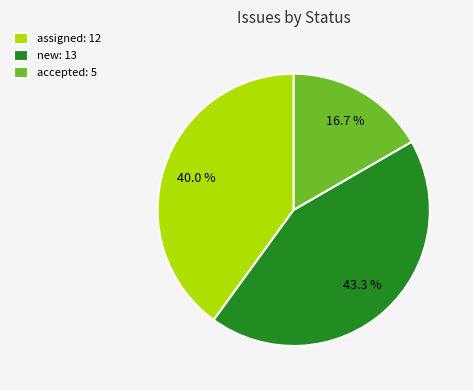

Which category has the biggest portion of the pie?

new: 13